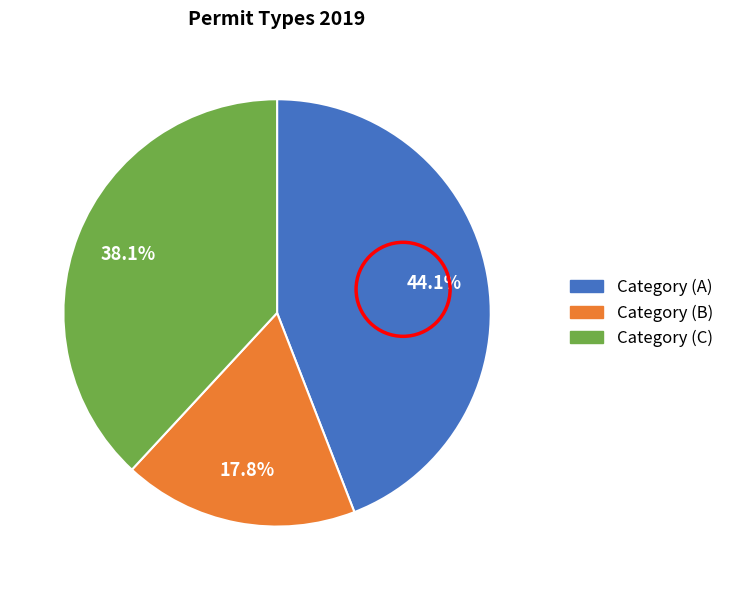

The Category (B) slice represents 18% of the pie. True or false?

True